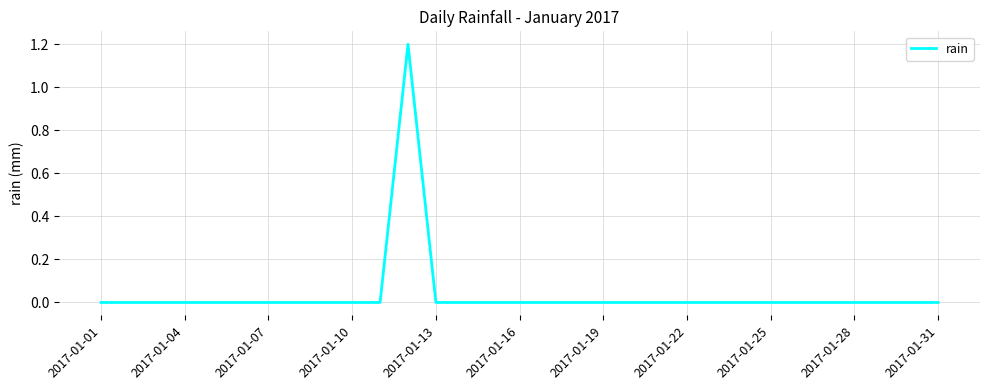

What is the difference between the maximum and minimum values?

1.2